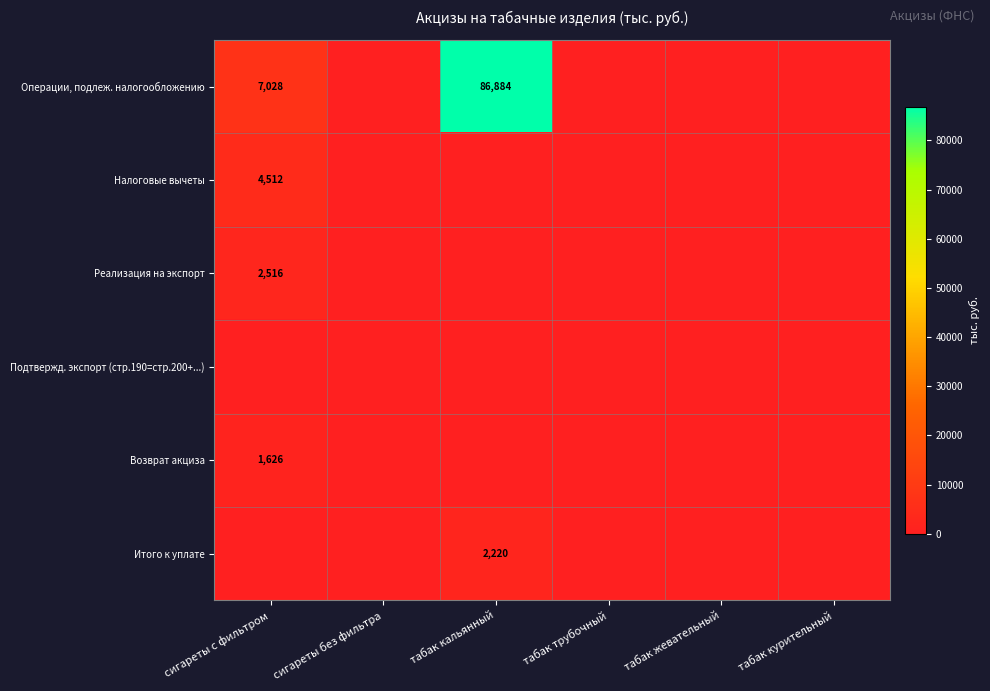

Is it true that Операции, подлеж. налогообложению equals 86884 at табак кальянный?

True